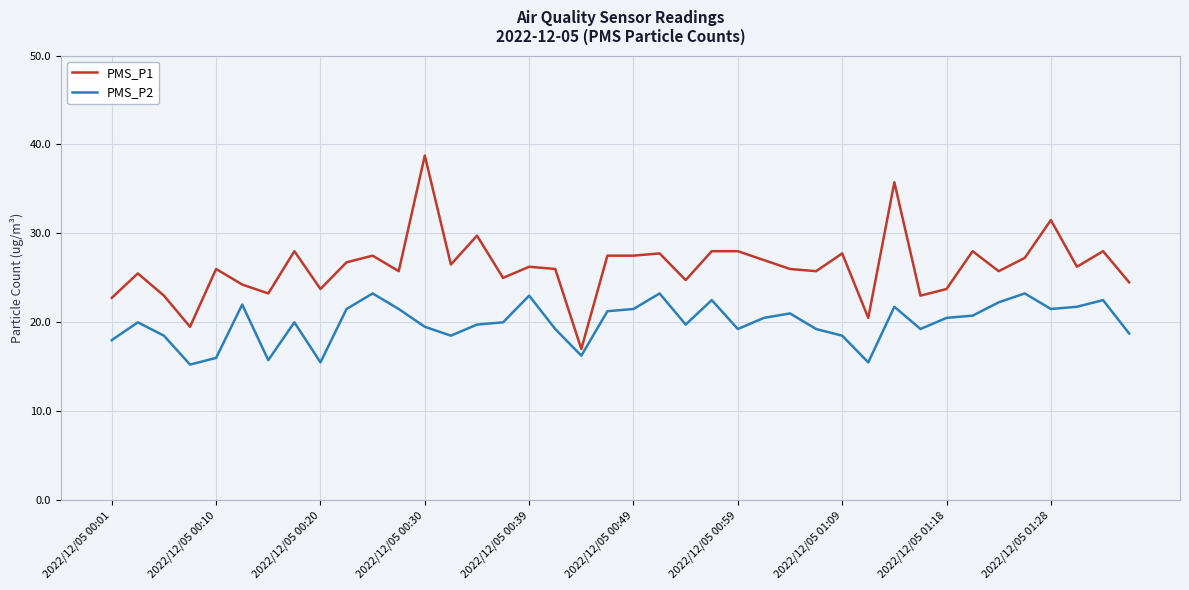

What is the minimum value for PMS_P1?

17.0